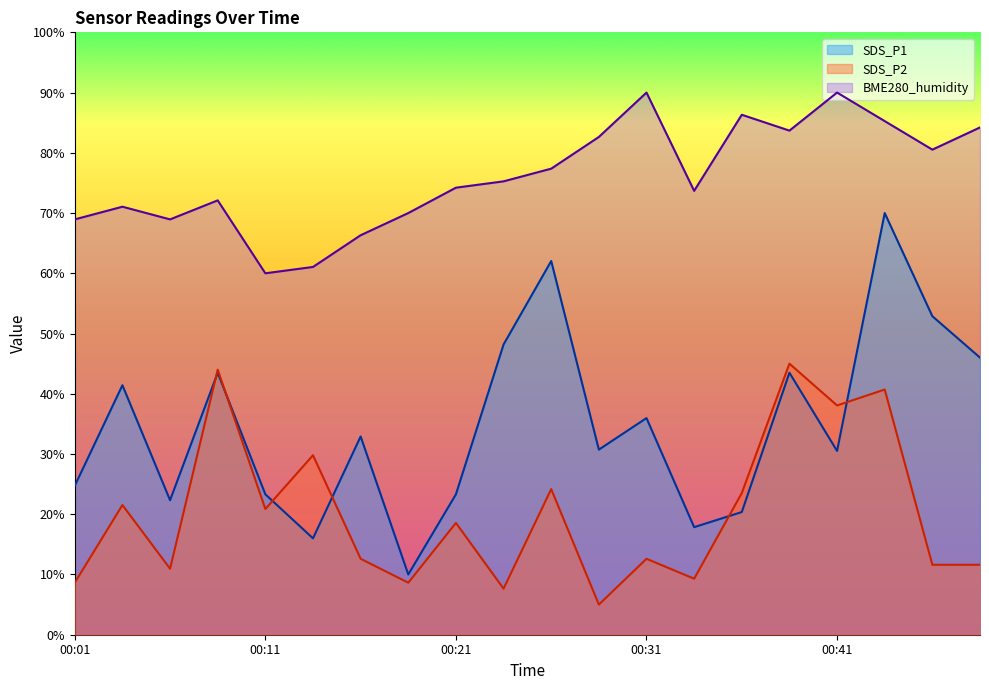

How many interior local valleys does the SDS_P2 series have?

7